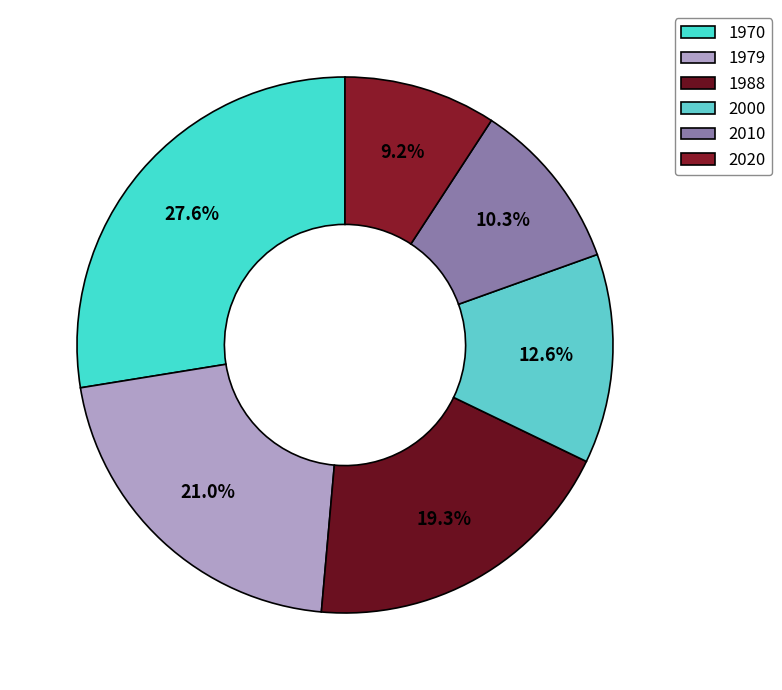

Is the sum of 2010 and 1979 greater than half?

No